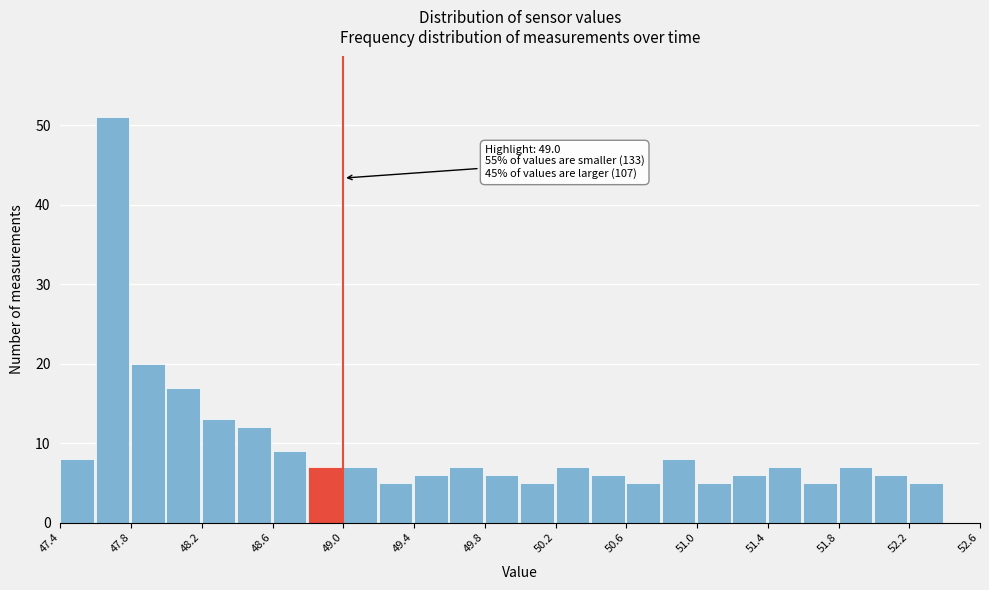

Which range on the x-axis has the tallest bar?

47.6 to 47.8